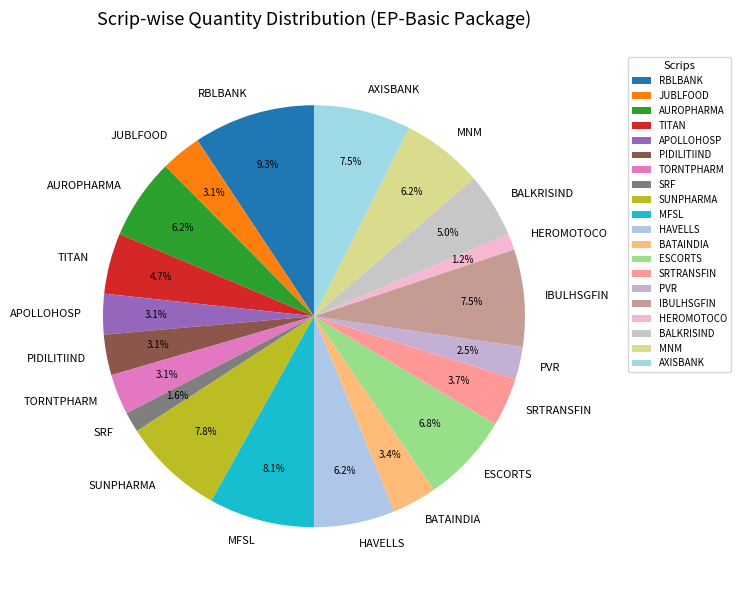

Is HAVELLS the majority of the pie?

No